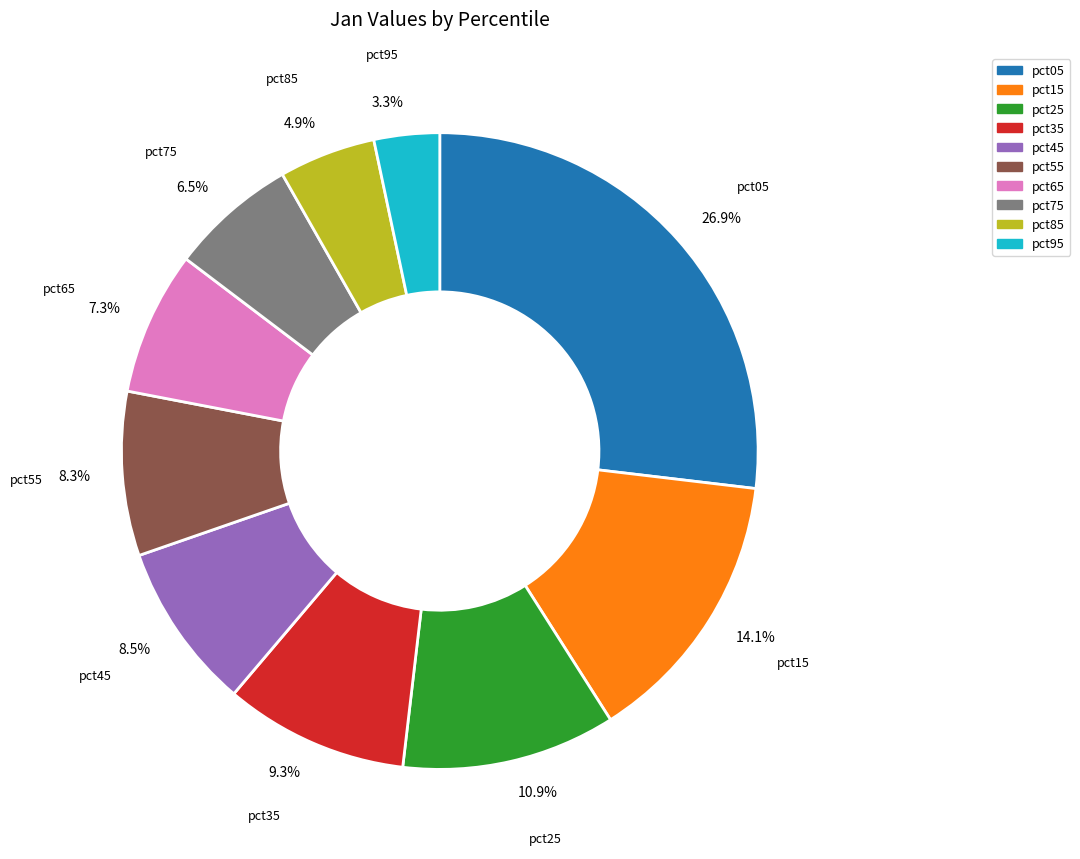

Does pct55 represent more than half of the total?

No